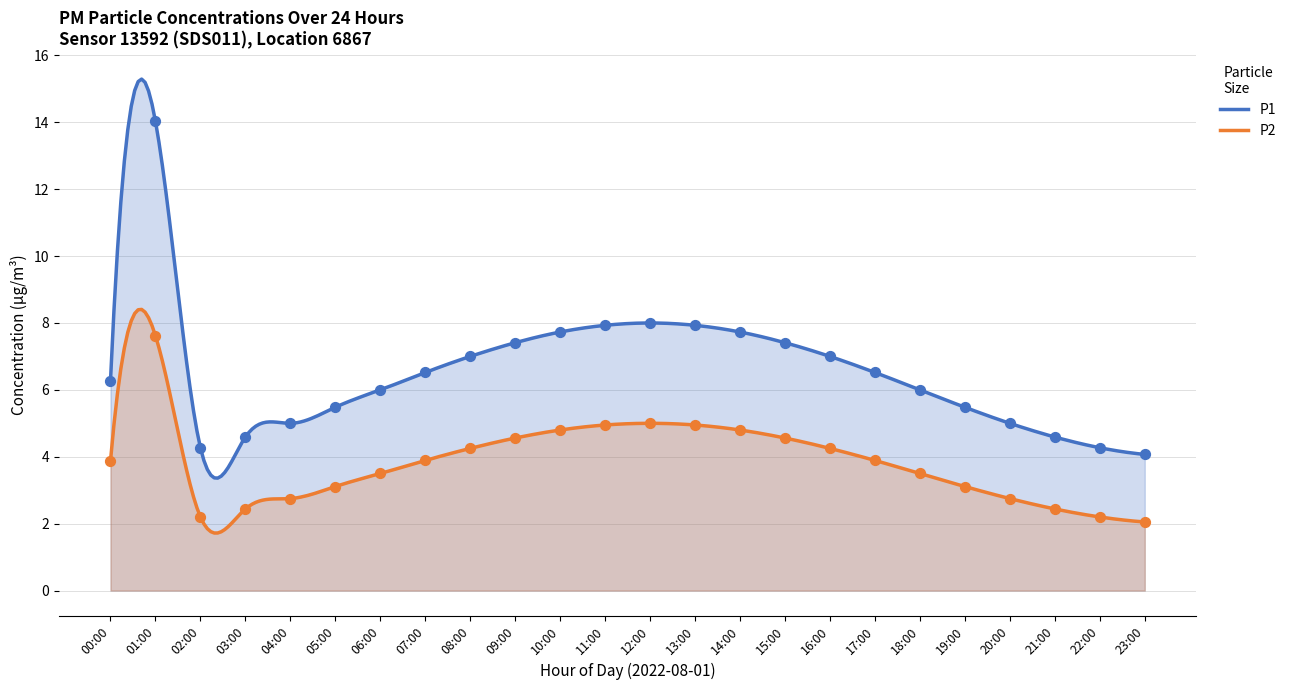

Which series has the widest spread of Y values?

P1